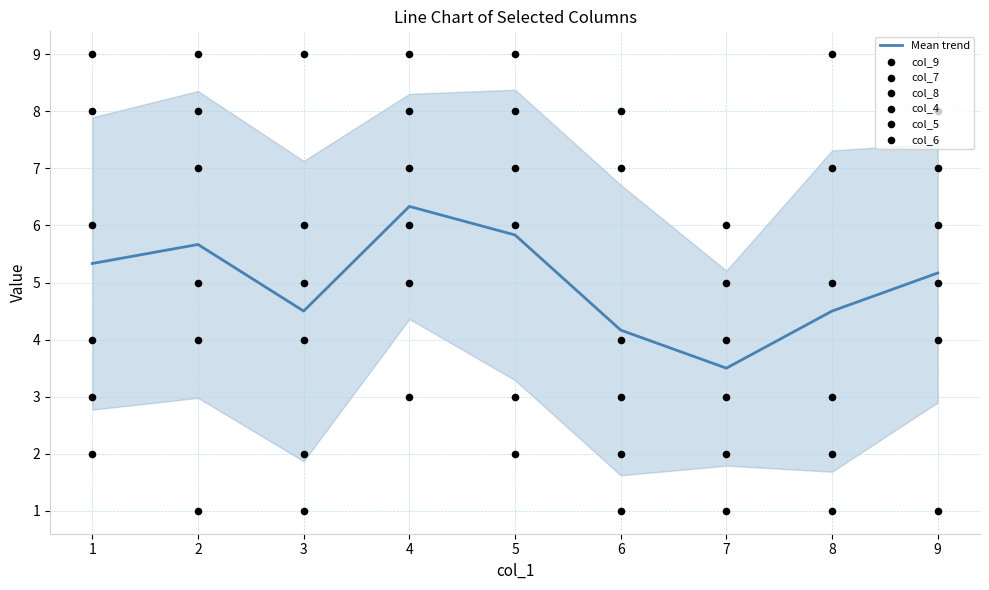

Where is Mean trend nearest to the value 4?

6